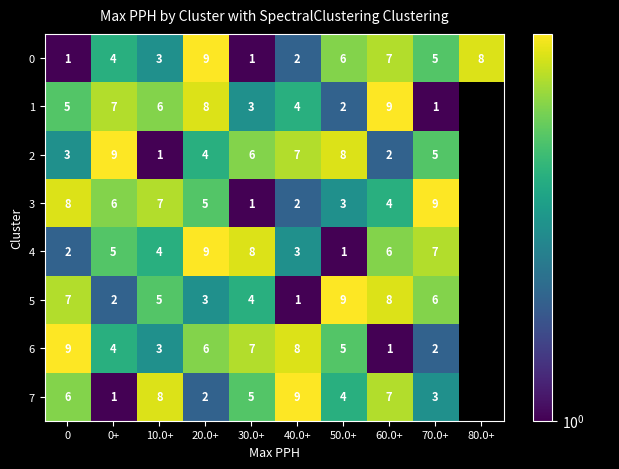

True or false: 7 has a value of 4.3 at 40.0+.

False